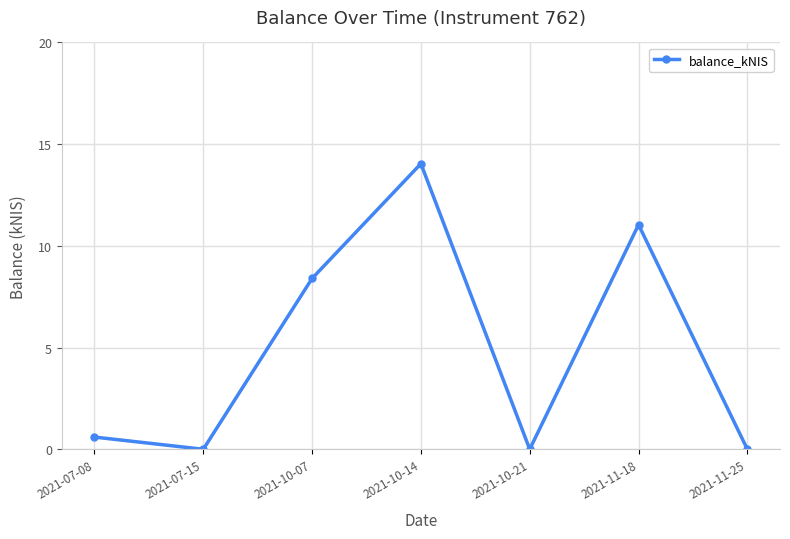

Is it true that the value at 2021-11-25 is 5.7?

False